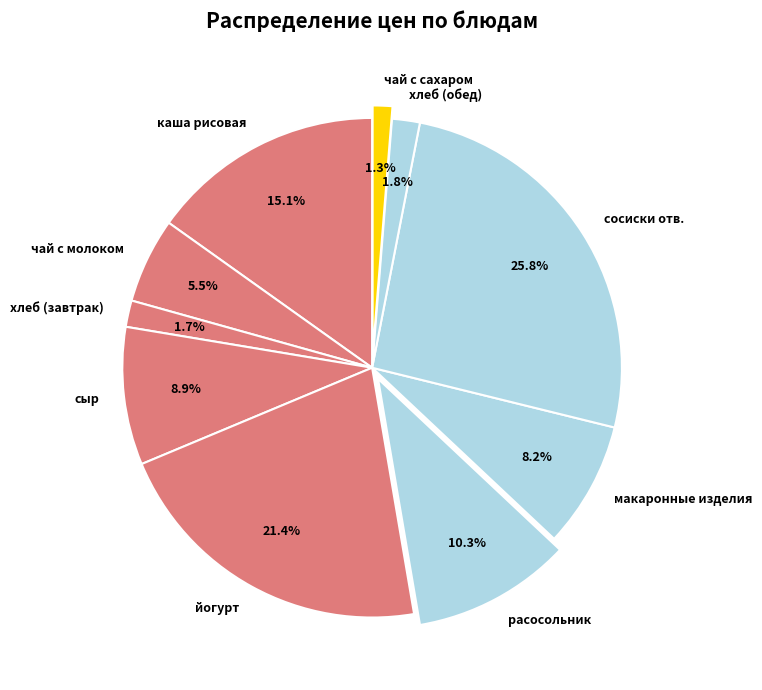

Does хлеб (завтрак) account for over 50% of the chart?

No